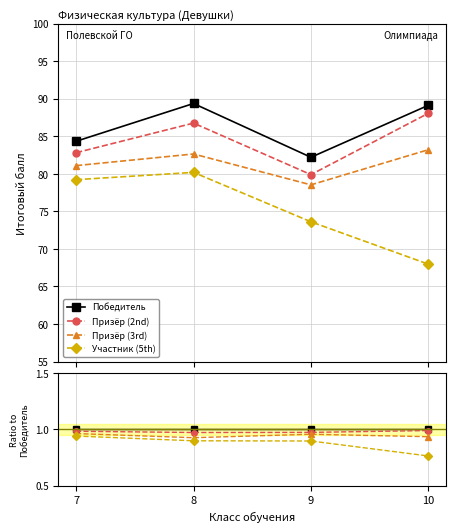

Is the value of Участник (5th) at 10 greater than the value of Призёр (2nd) at 10?

No